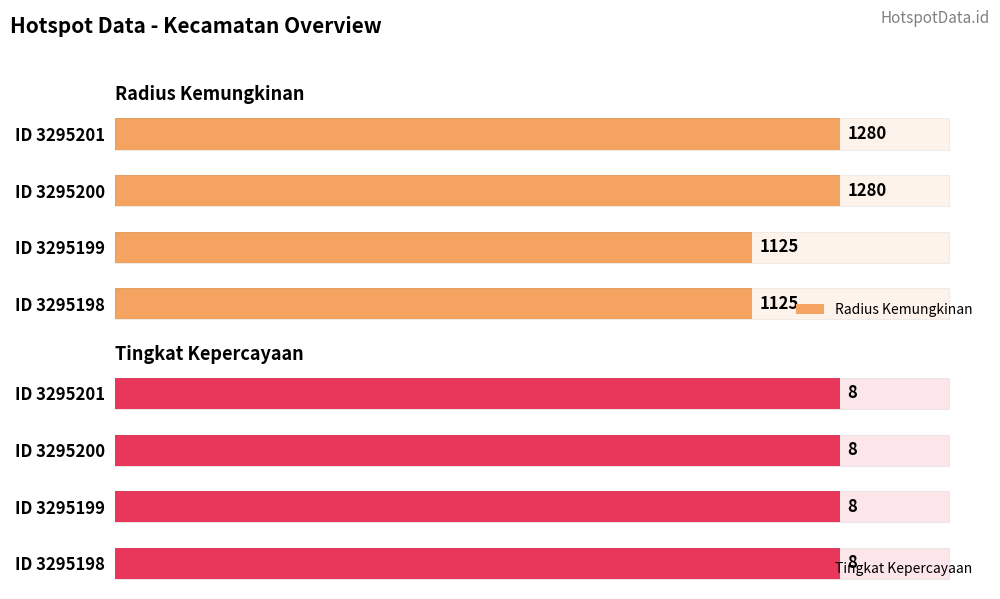

What are all the series names shown in the legend?

Radius Kemungkinan, Tingkat Kepercayaan